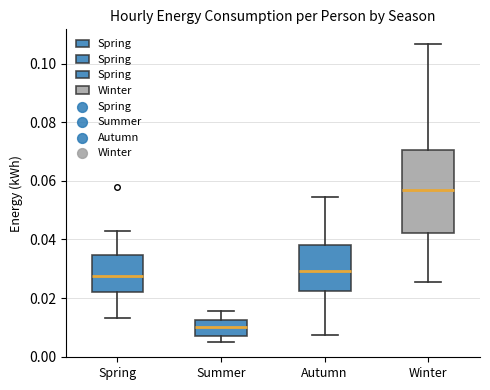

Reading left to right, transcribe this box plot: for each box, give where its median line is, the range the box spans, and where its two whiskers end, as read against the y-axis. The values are not printed on the chart, so give them approximately, as read against the axis.

Spring: median 0.028, box 0.022 to 0.034, whiskers 0.014 to 0.042
Summer: median 0.010, box 0.008 to 0.012, whiskers 0.004 to 0.016
Autumn: median 0.030, box 0.022 to 0.038, whiskers 0.008 to 0.054
Winter: median 0.056, box 0.042 to 0.070, whiskers 0.026 to 0.106